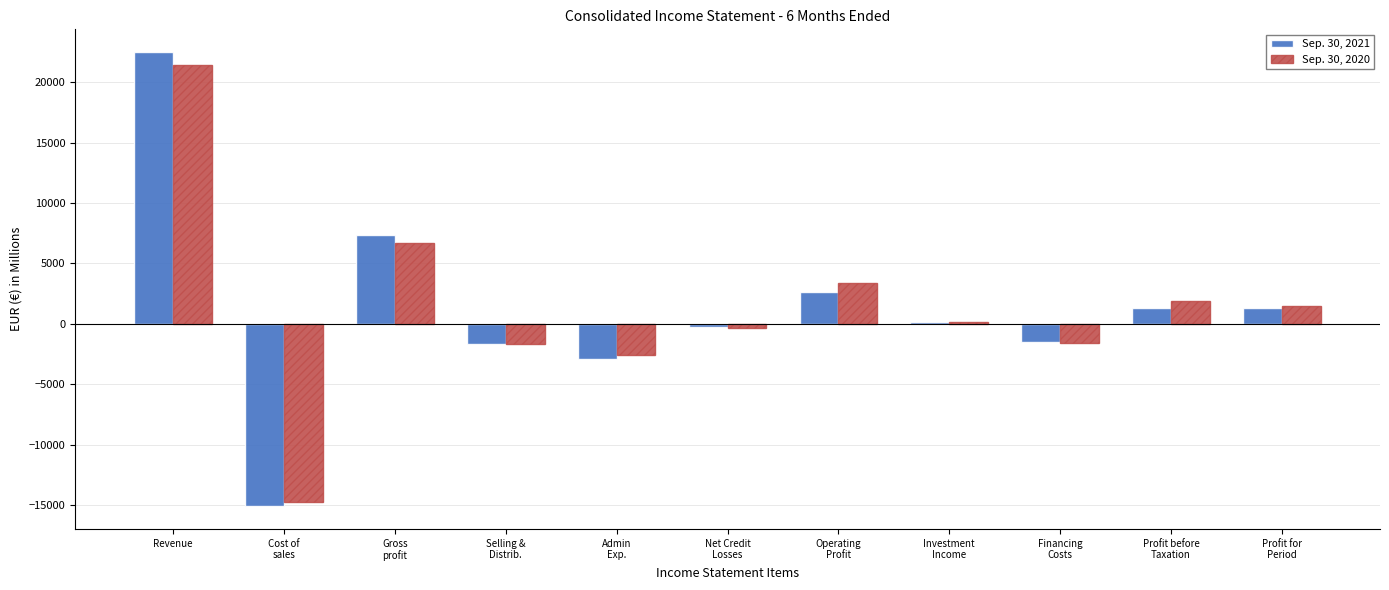

Is it true that Sep. 30, 2020 equals 21427 at Revenue?

True